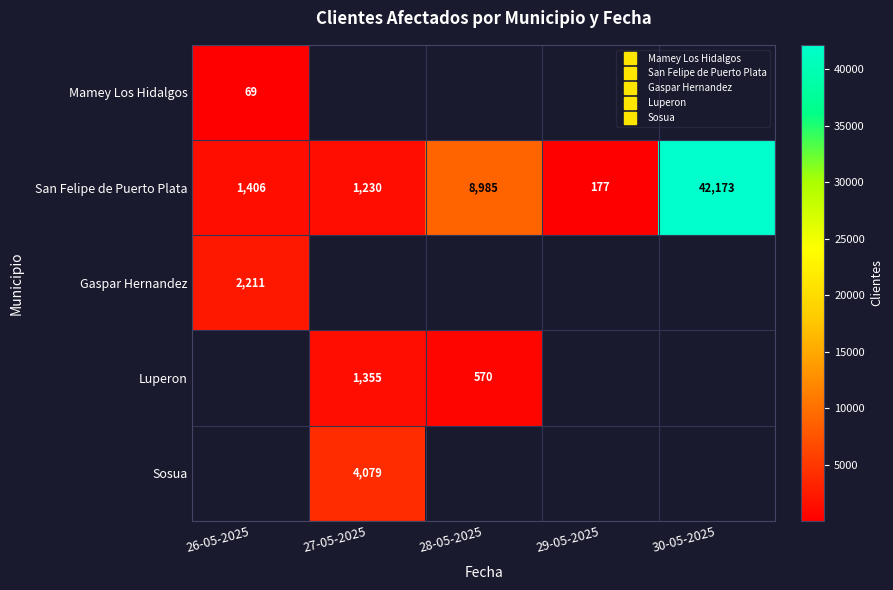

List the series in order of their overall mean, lowest first.

Mamey Los Hidalgos, San Felipe de Puerto Plata, Gaspar Hernandez, Luperon, Sosua